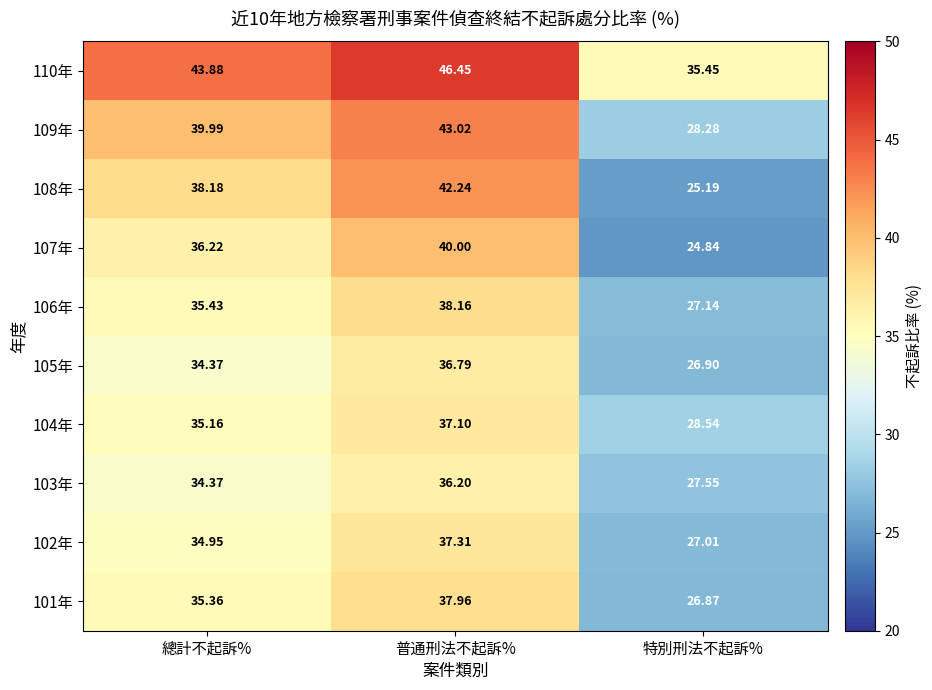

Is the value of 102年 at 特別刑法不起訴% greater than the value of 109年 at 普通刑法不起訴%?

No